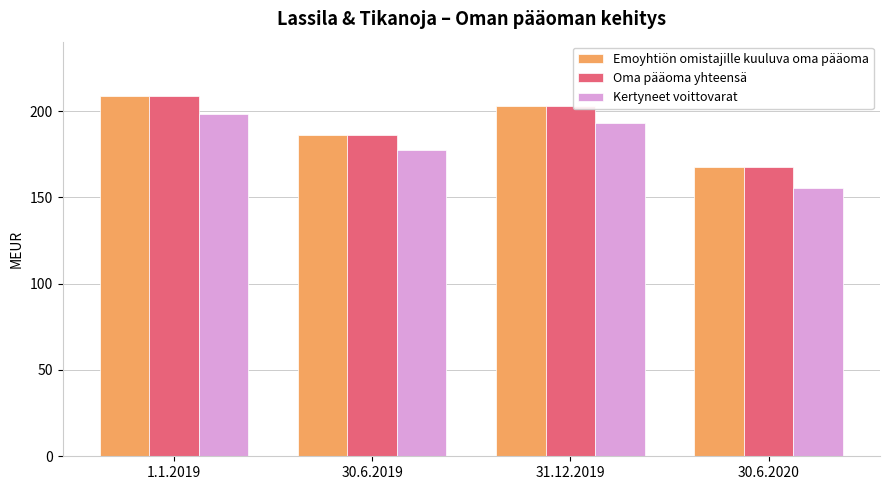

What is the sum of all Emoyhtiön omistajille kuuluva oma pääoma values?

765.1